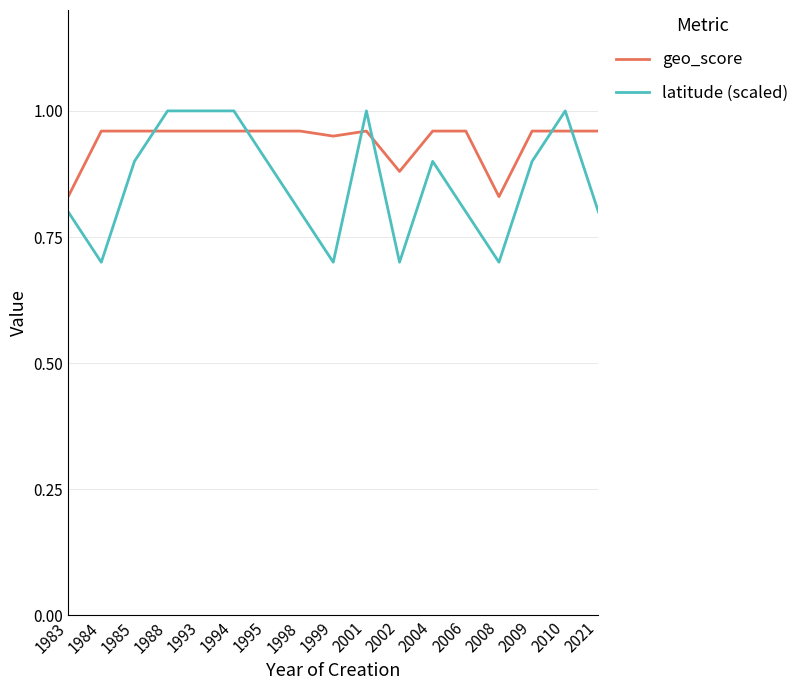

How many intersections are there between geo_score and latitude (scaled)?

6